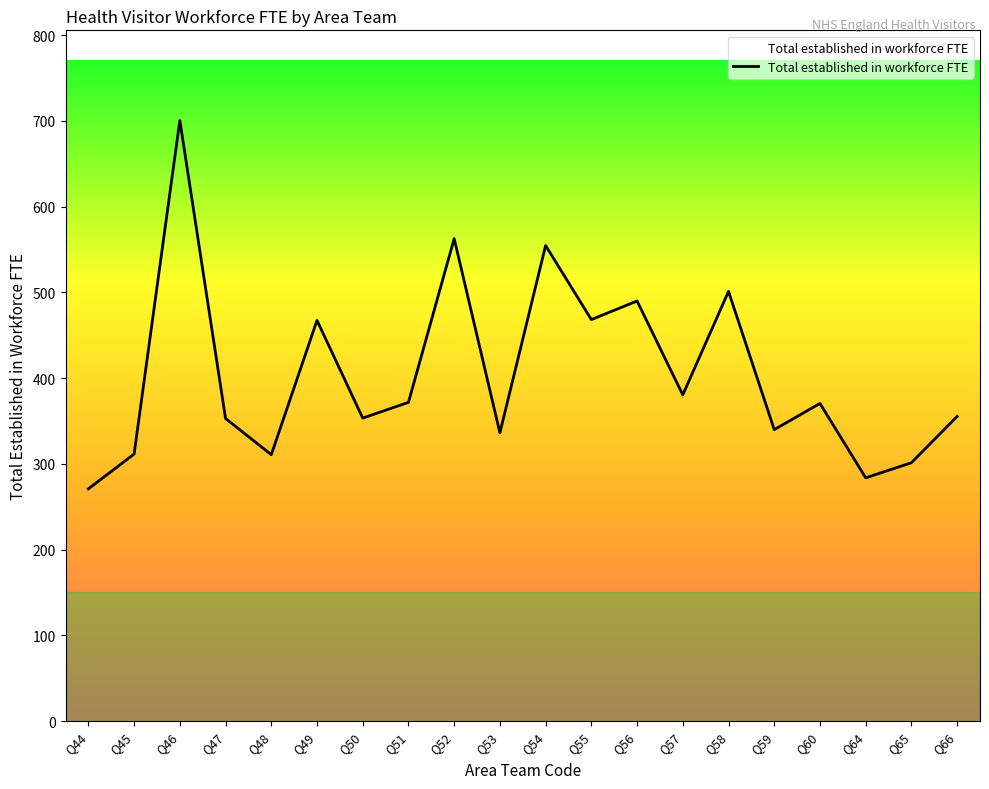

Is this an area chart (filled region under the line)?

No